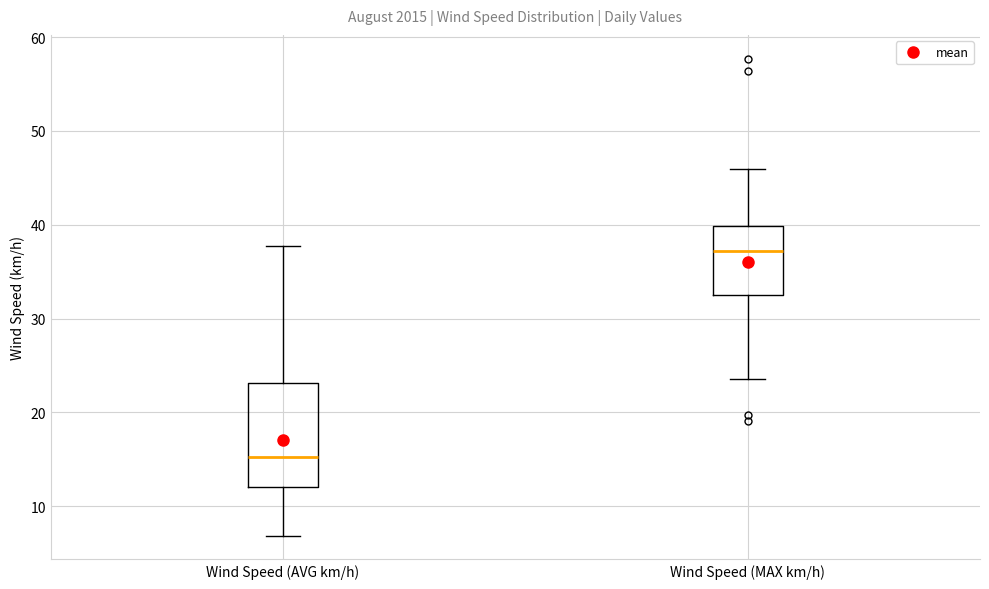

Reading left to right, read every box against the y-axis: the position of its median line, the range the box covers, and the ends of its whiskers. The values are not printed on the chart, so give them approximately, as read against the axis.

Wind Speed (AVG km/h): median 15, box 12 to 23, whiskers 7 to 38
Wind Speed (MAX km/h): median 37, box 32 to 40, whiskers 24 to 46